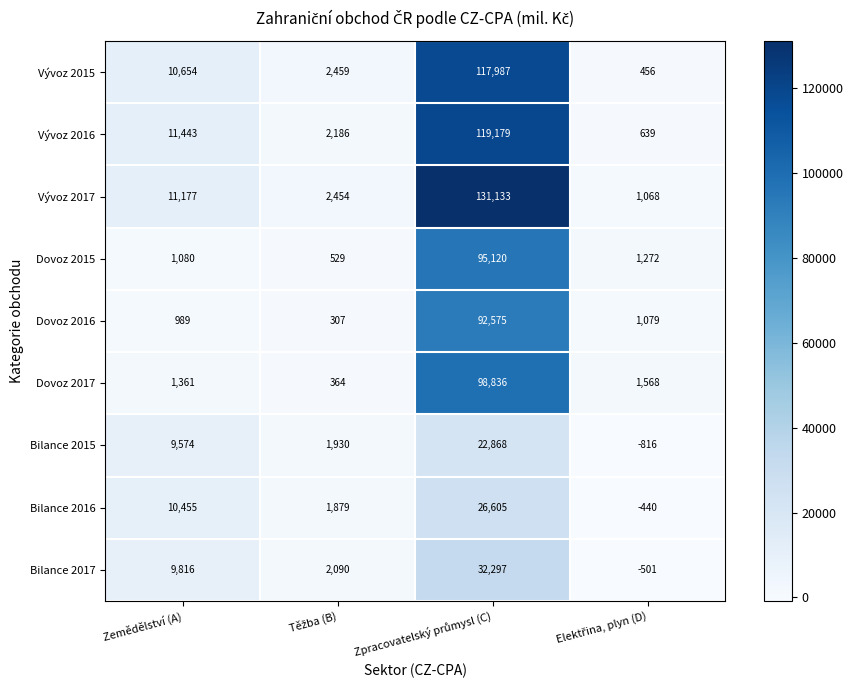

Which series has the largest total across all categories?

Vývoz 2017